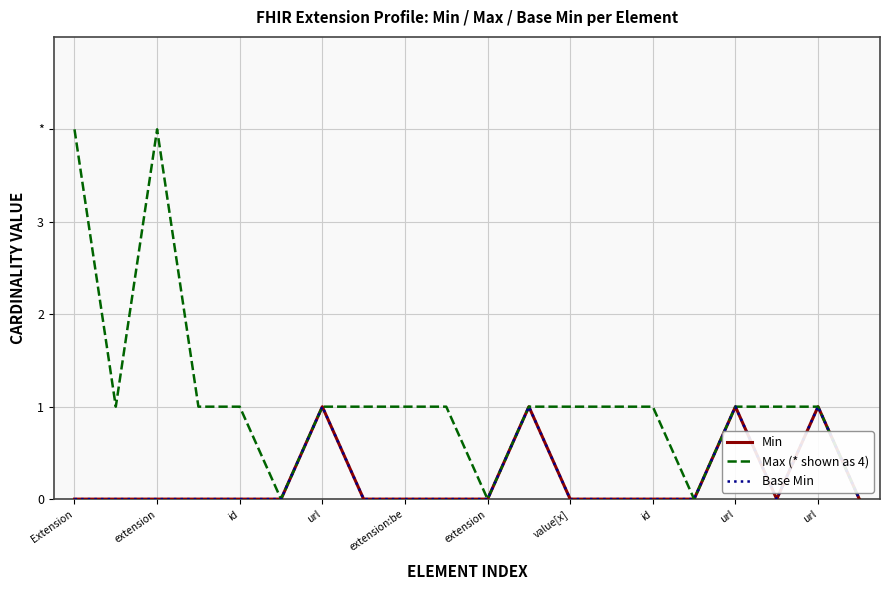

Does the chart display data point markers on the line(s)?

No